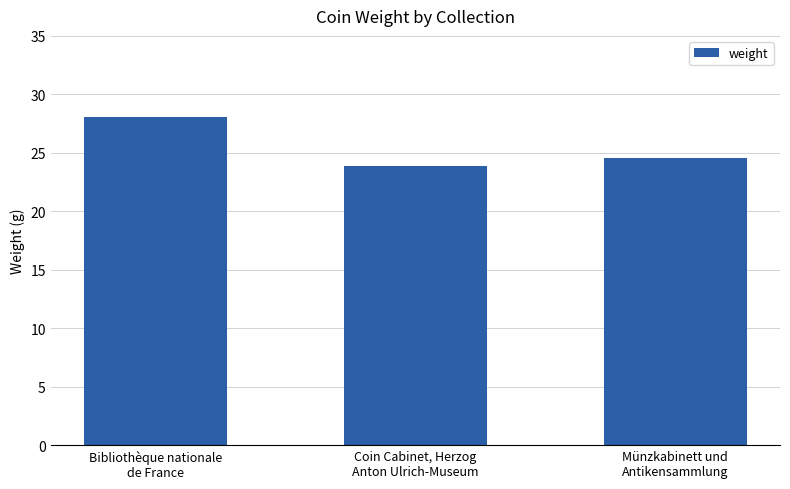

What is the difference between the values at Bibliothèque nationale
de France and Münzkabinett und
Antikensammlung?

3.5